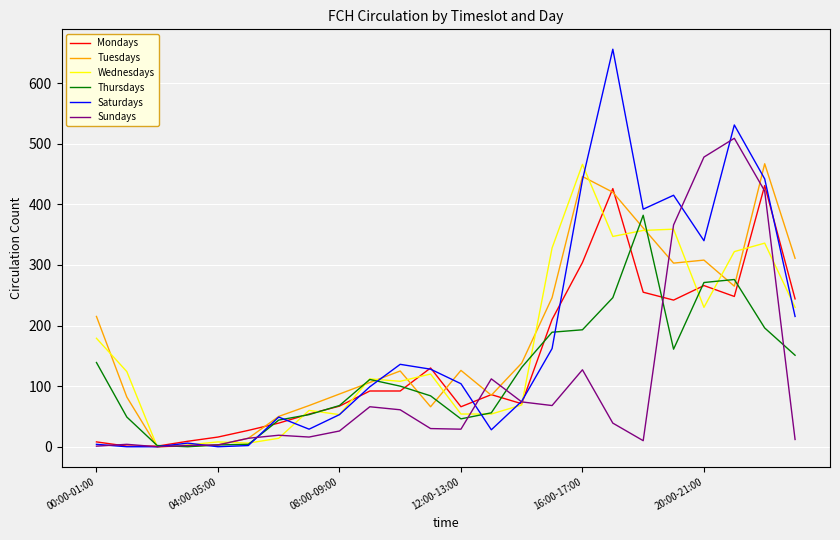

Which series has the widest spread of values?

Saturdays